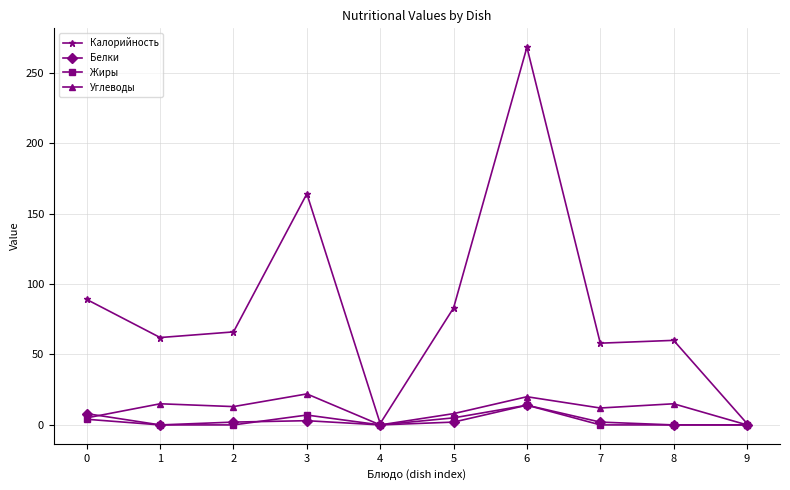

Which series has the largest total across all categories?

Калорийность